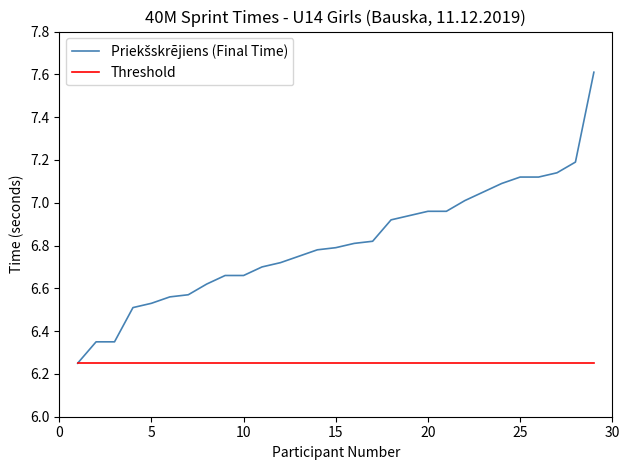

What is the greatest value displayed?

7.6